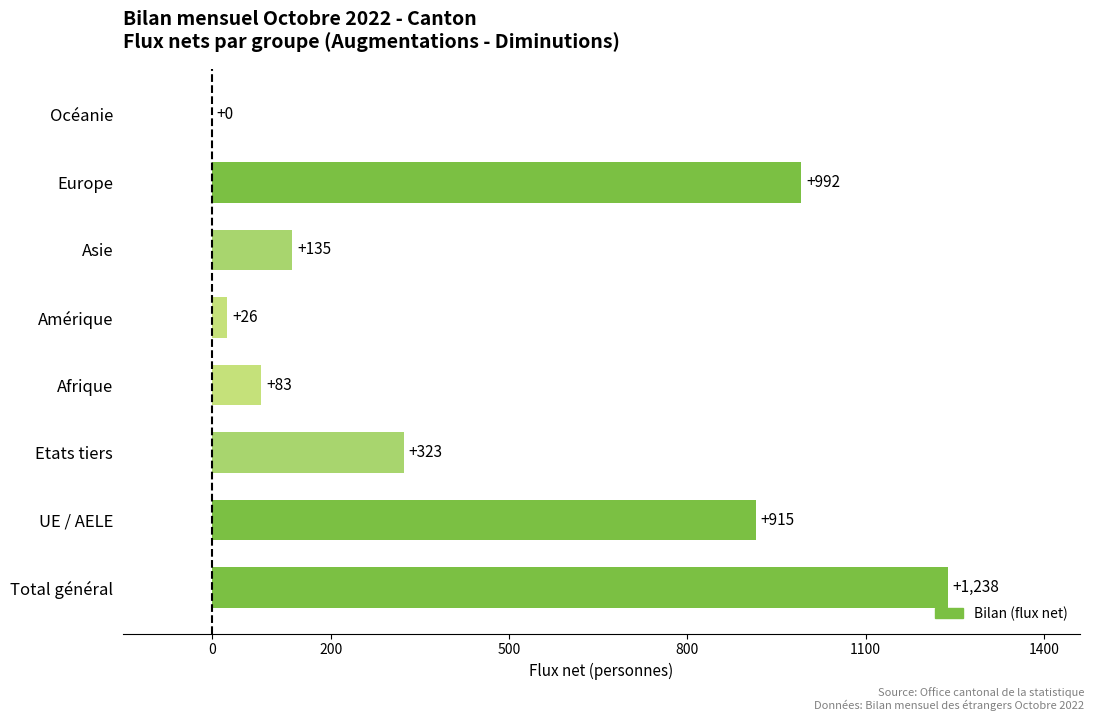

What is the greatest value displayed?

1238